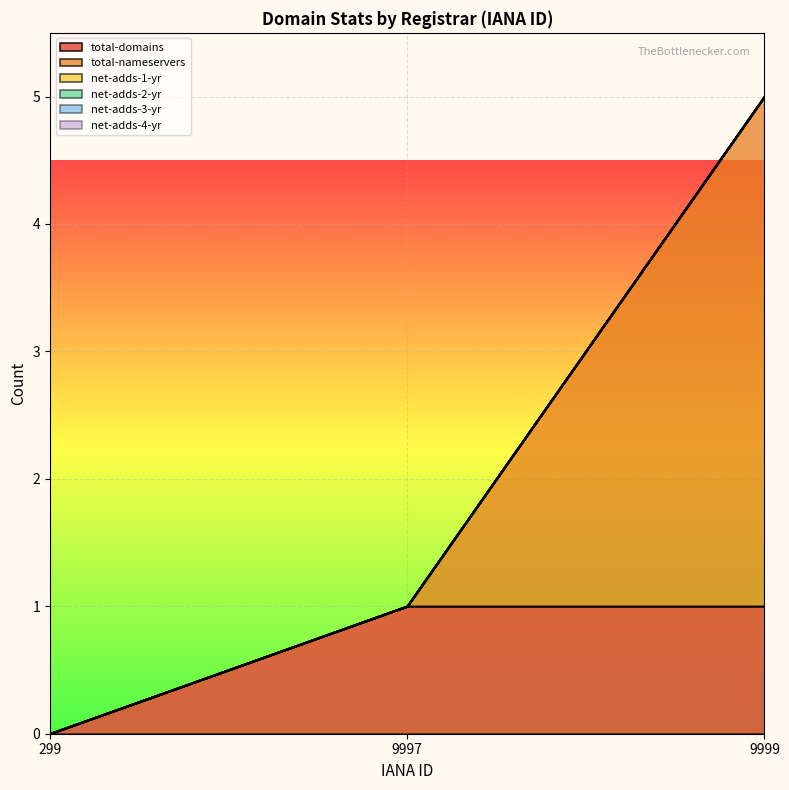

What is the difference between the maximum and minimum values in the total-nameservers series?

4